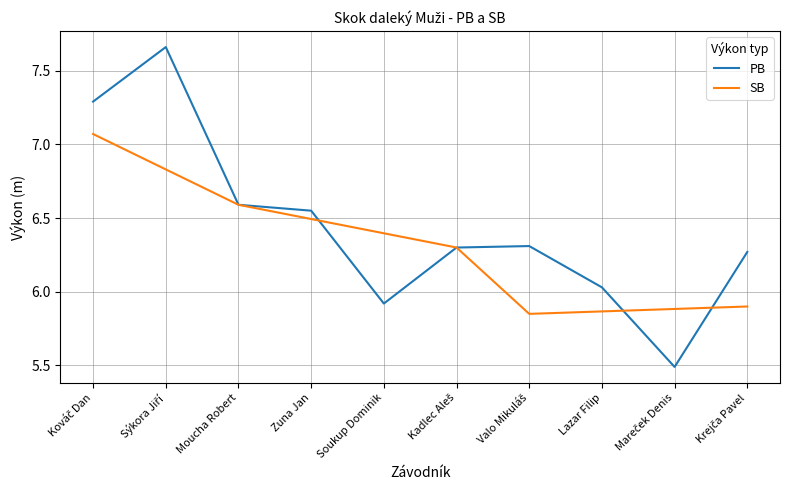

At which category does the chart reach its peak across all series?

Sýkora Jiří